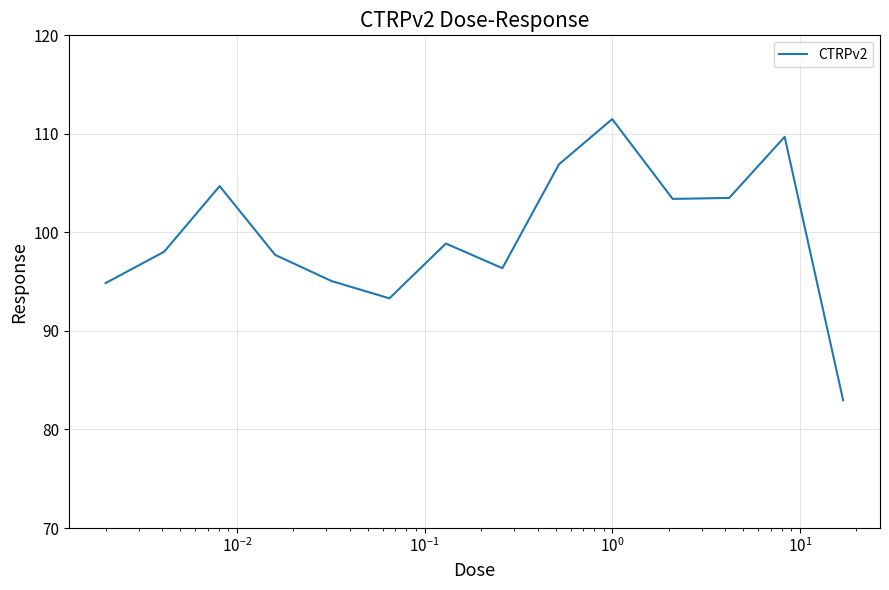

What is the difference between the maximum and minimum values?

28.5